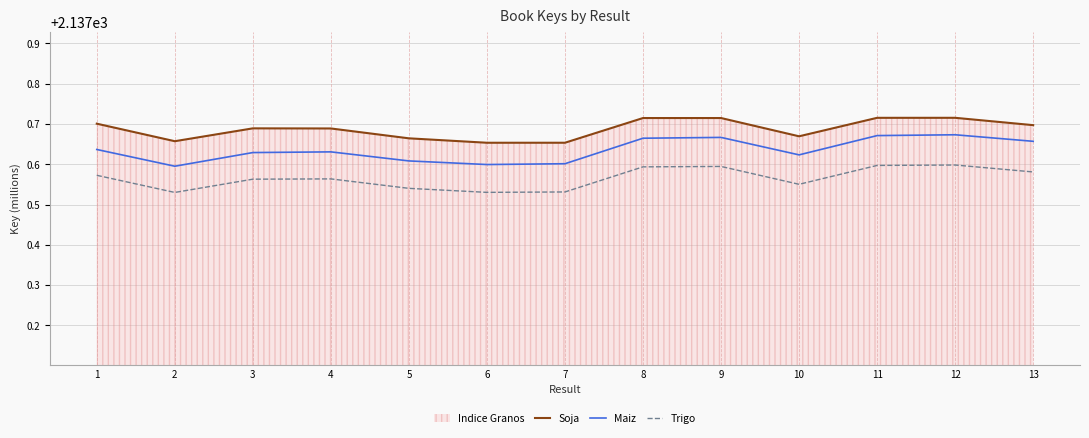

At which label does Maiz reach its minimum?

2